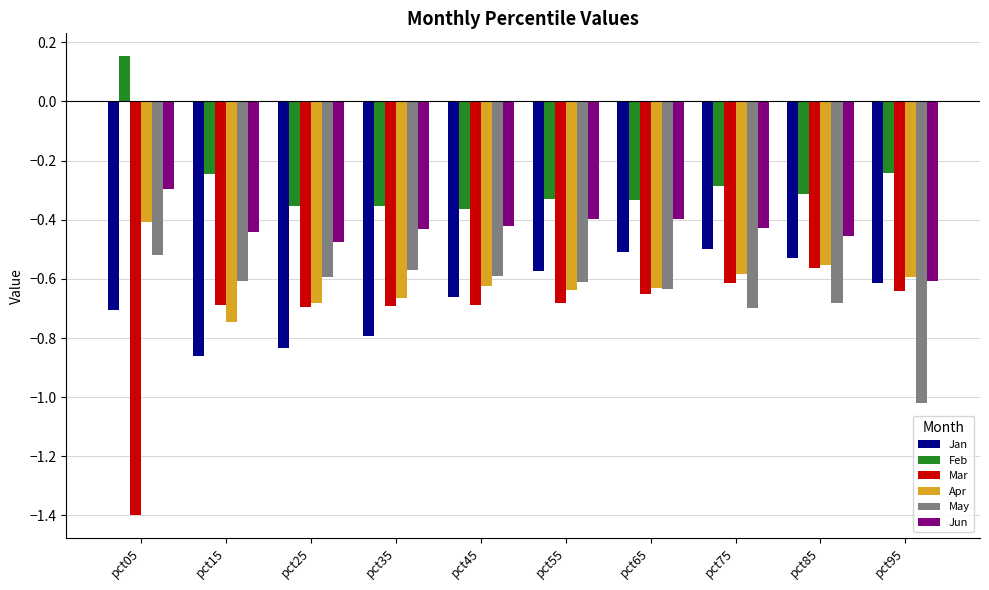

What is the difference between the maximum and minimum values in the Apr series?

0.3